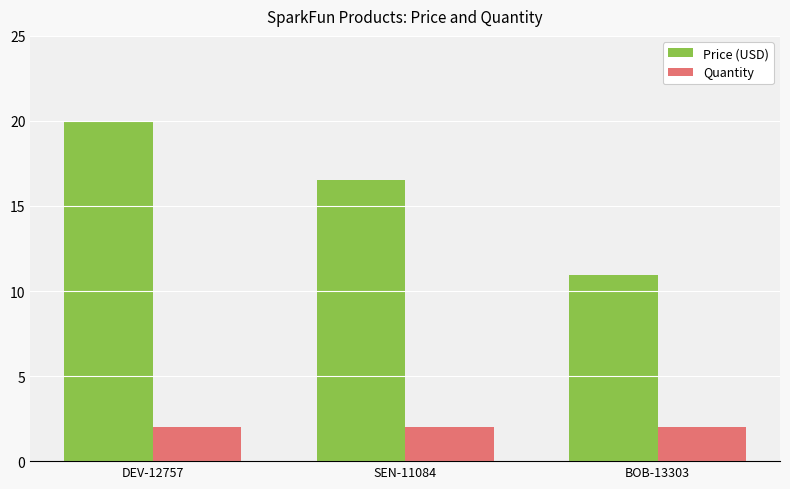

Which series changed the most between DEV-12757 and SEN-11084?

Price (USD)